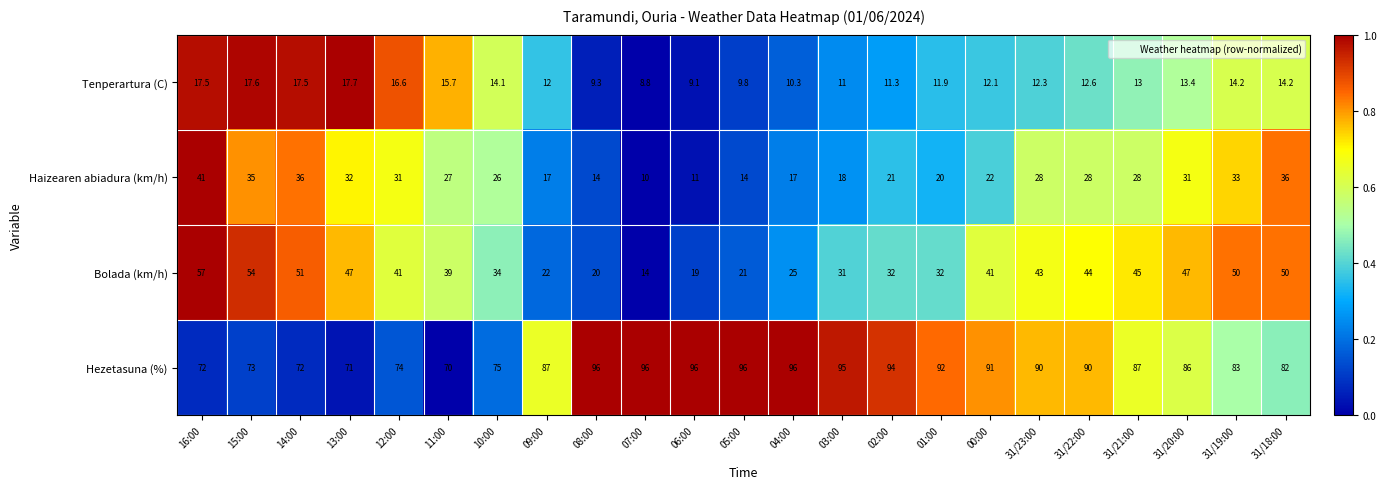

Which series changed the most between 31/22:00 and 31/20:00?

Hezetasuna (%)